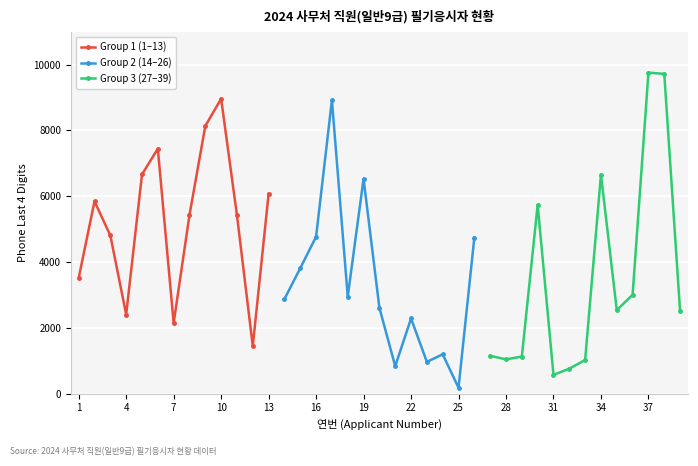

At how many categories does at least one series exceed 6518?

8